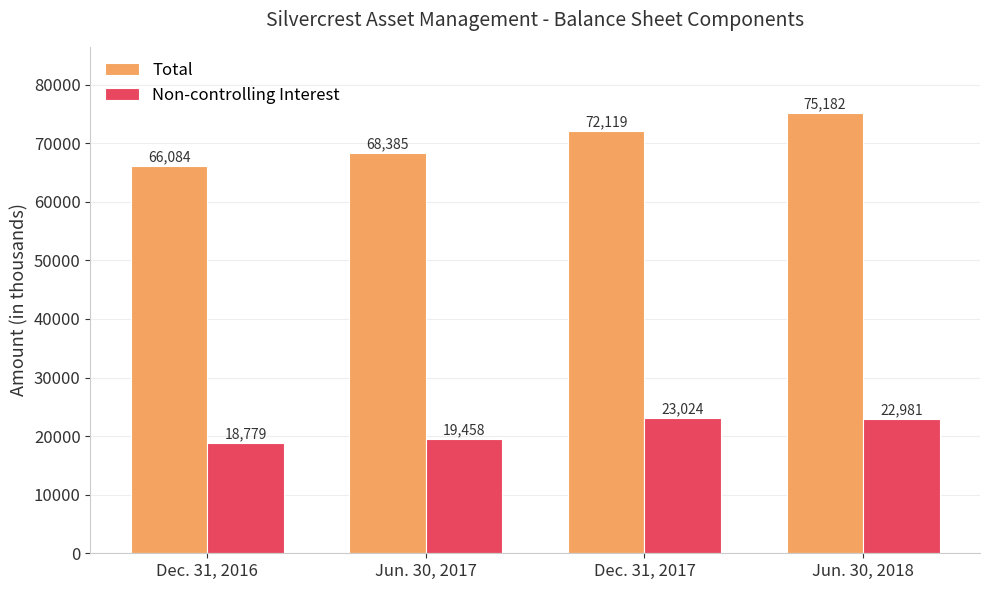

How many data points in Non-controlling Interest are less than 22981?

2